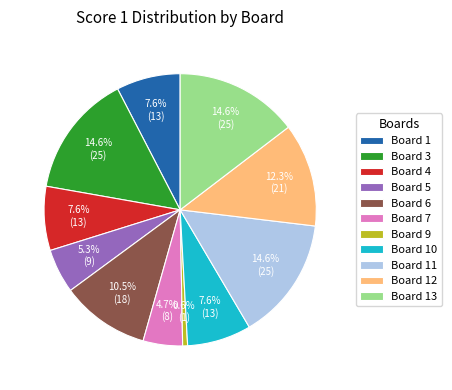

Between Board 1 and Board 11, which is larger?

Board 11